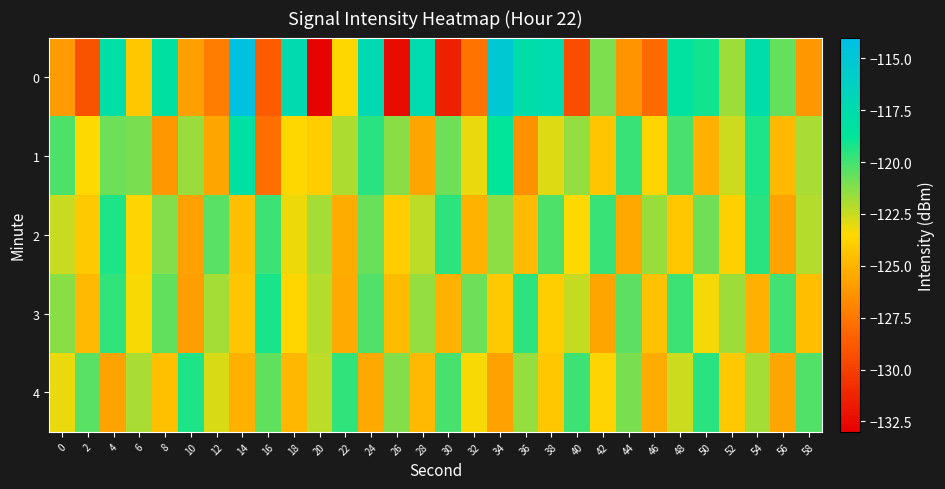

How many categories are shown in the chart?

30